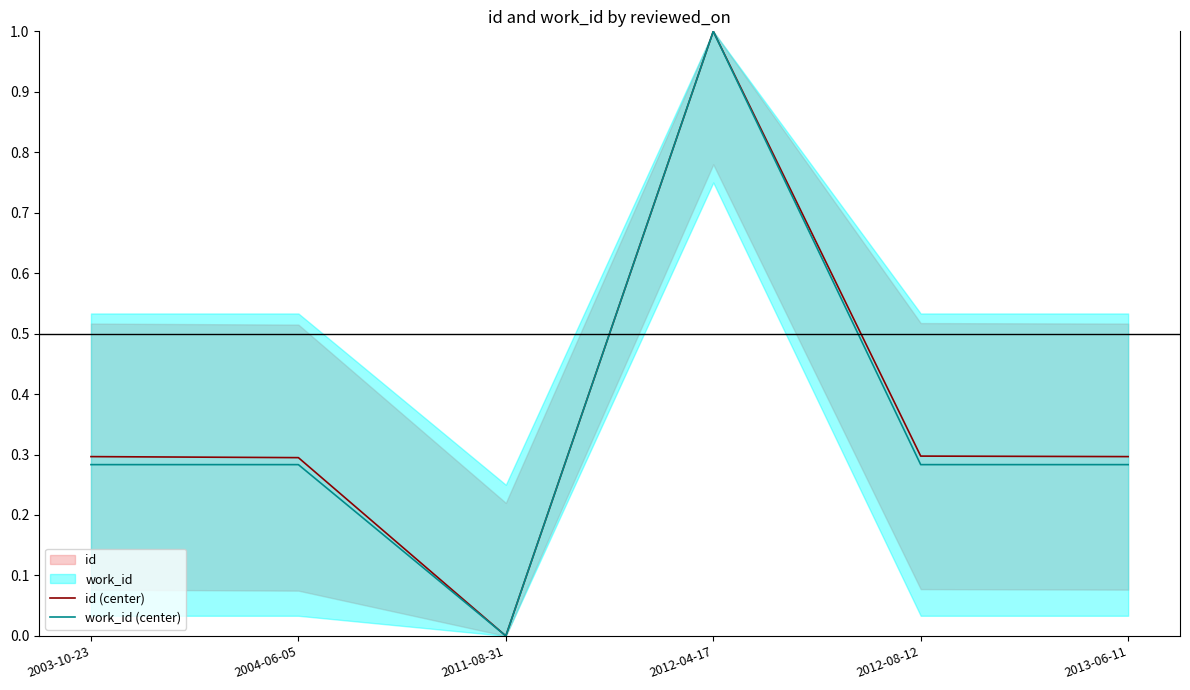

What is the sum of all work_id (center) values?

2.1